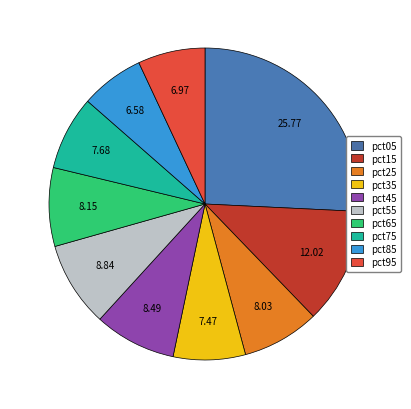

The pct15 slice represents 12% of the pie. True or false?

True